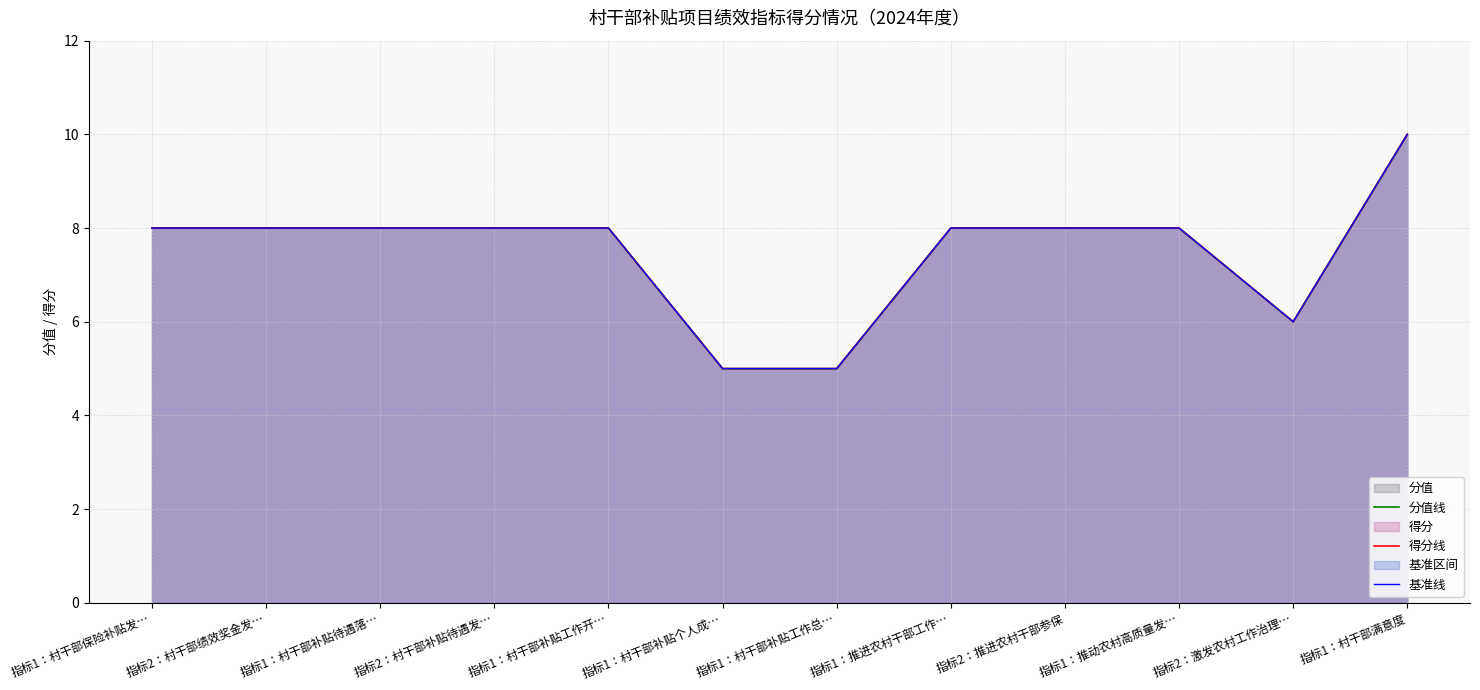

What is the approximate value of 得分线 at 指标1：村干部补贴工作开…?

8